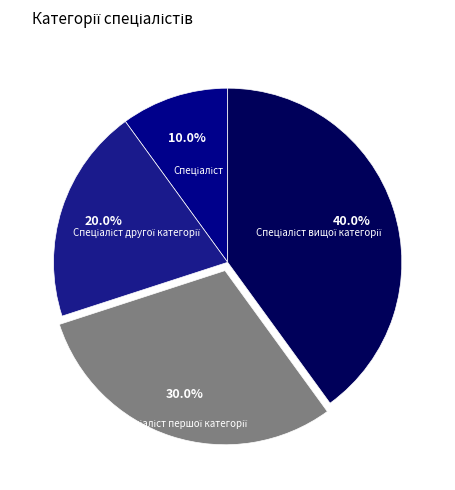

Does any single category account for the majority?

No